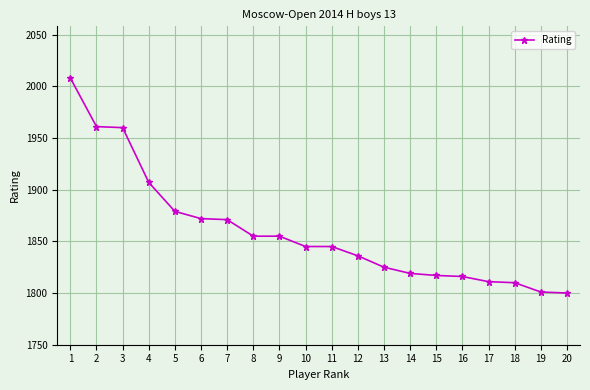

How many values are below 1845?

9